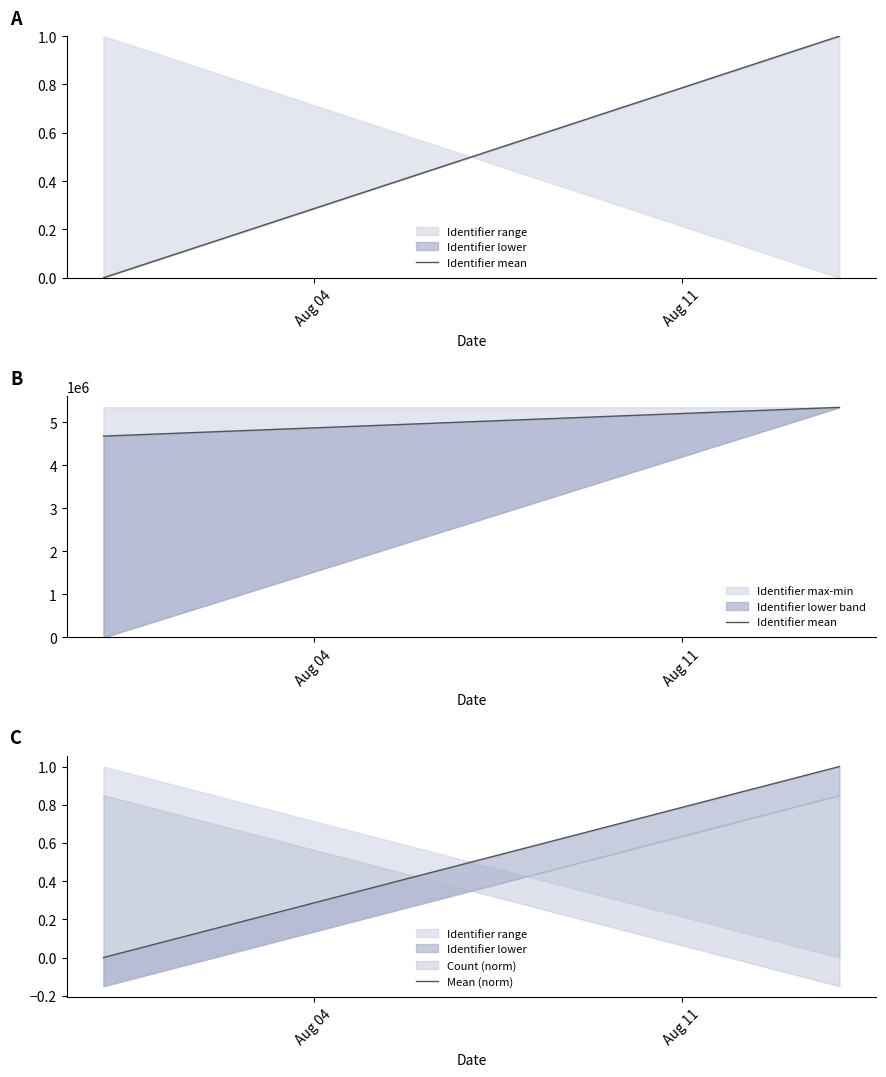

At how many categories does at least one series exceed 262728?

2